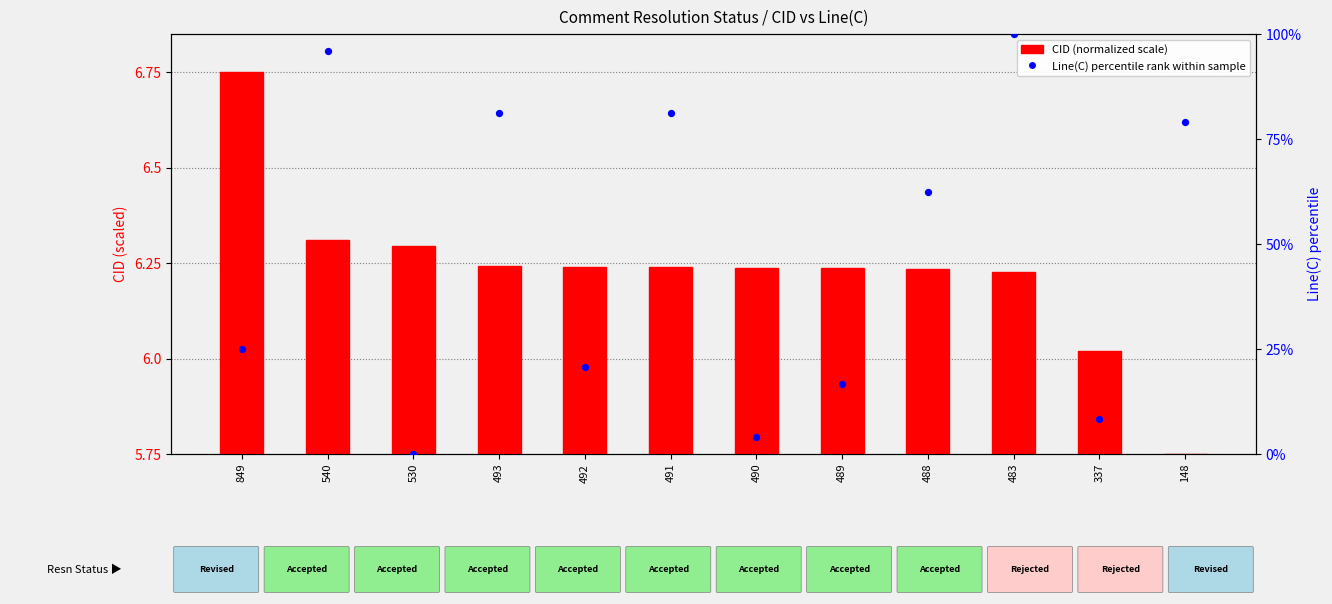

Which series reaches the minimum Y coordinate?

CID (normalized)